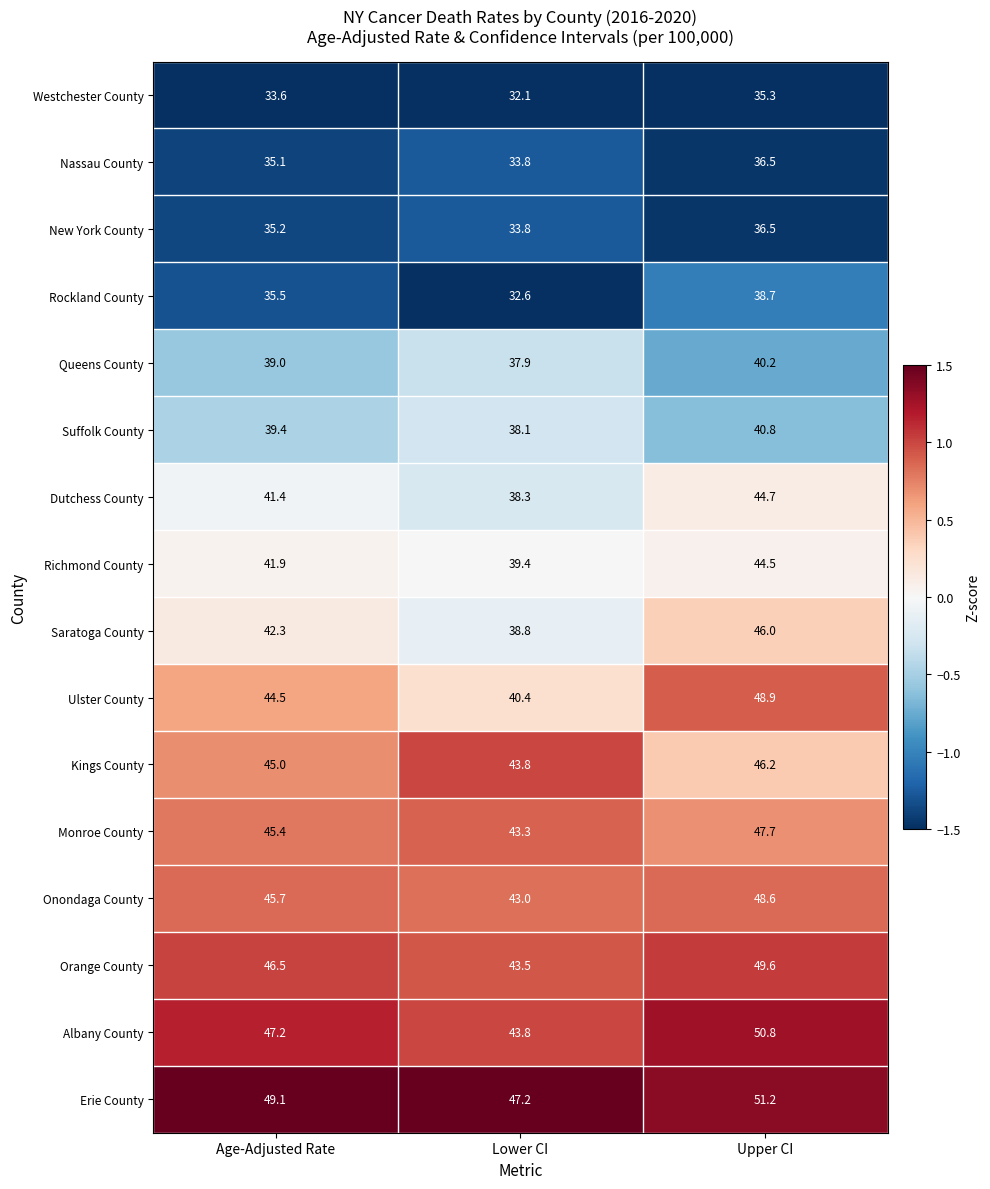

At which category is the sum across all series the highest?

Upper CI